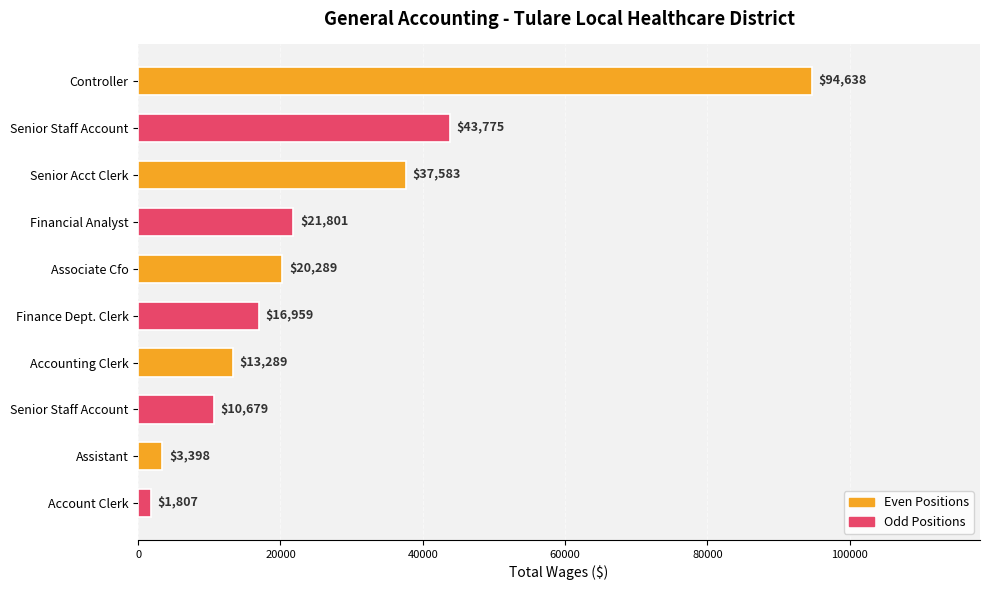

Count the number of data series in this chart.

1